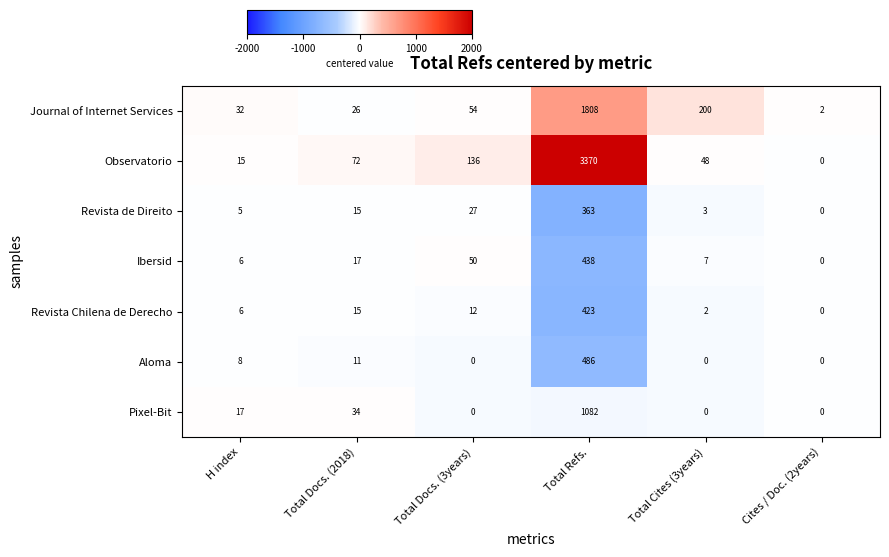

What is the spread (max minus min) of values at Total Docs. (3years)?

136